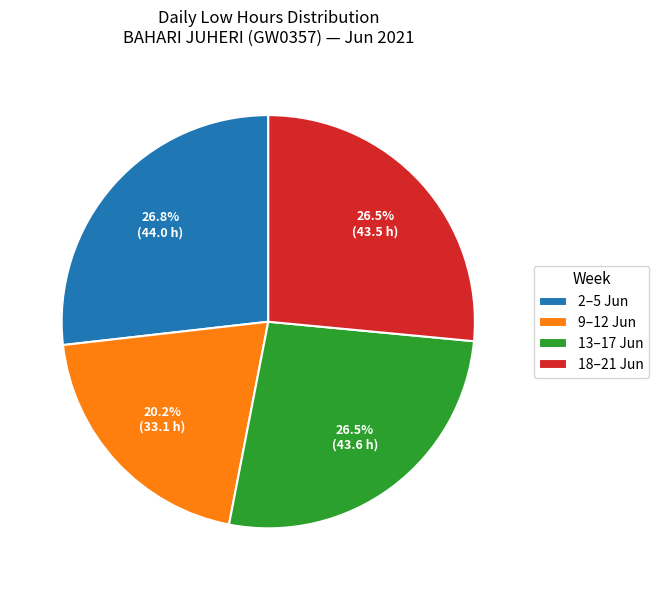

To the nearest percent, what is the difference between the largest and smallest slice percentages?

7%